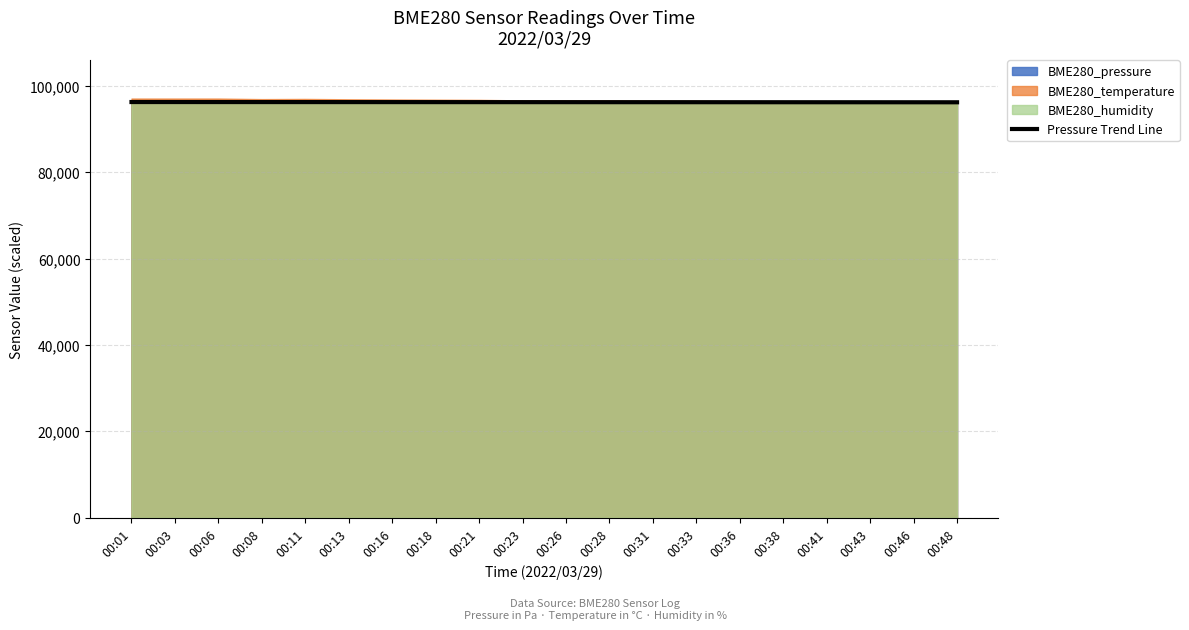

True or false: the data shows 96214.0 at 00:18.

True